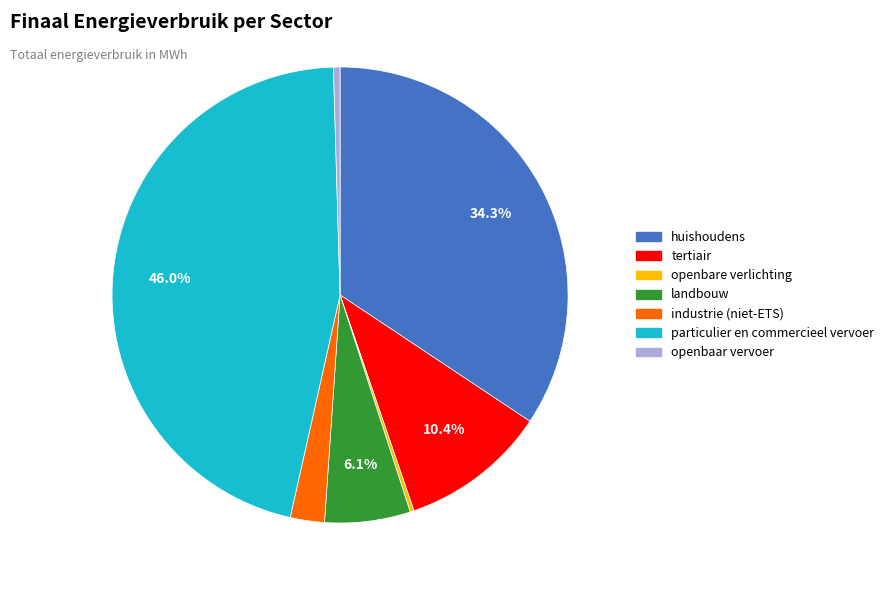

What is the largest slice in the pie chart?

particulier en commercieel vervoer